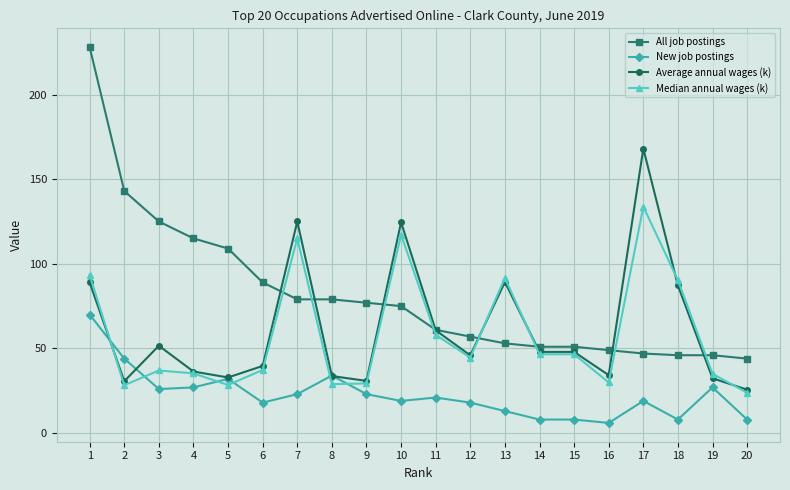

How many data points in Median annual wages (k) are less than 44?

10